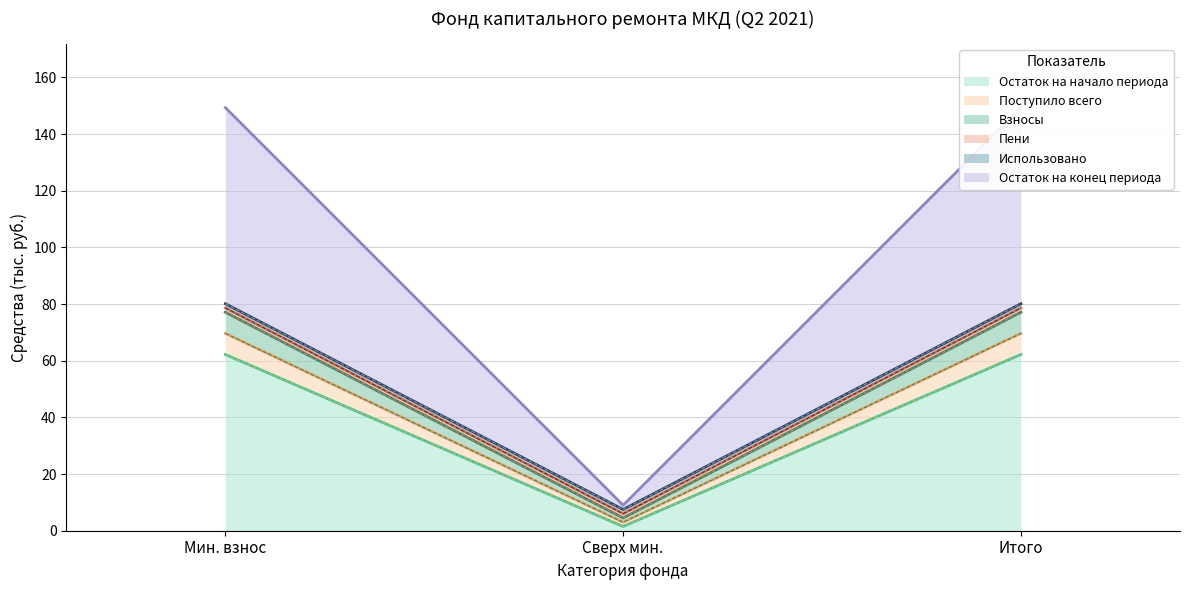

What is the greatest value displayed?

69.7